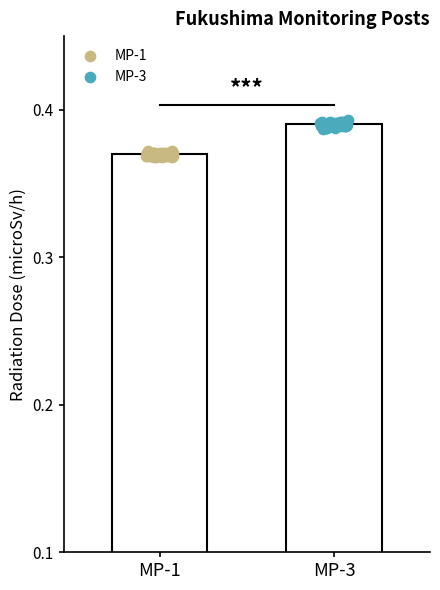

Is the value of MP-3 at 21 greater than the value of MP-1 at 19?

Yes